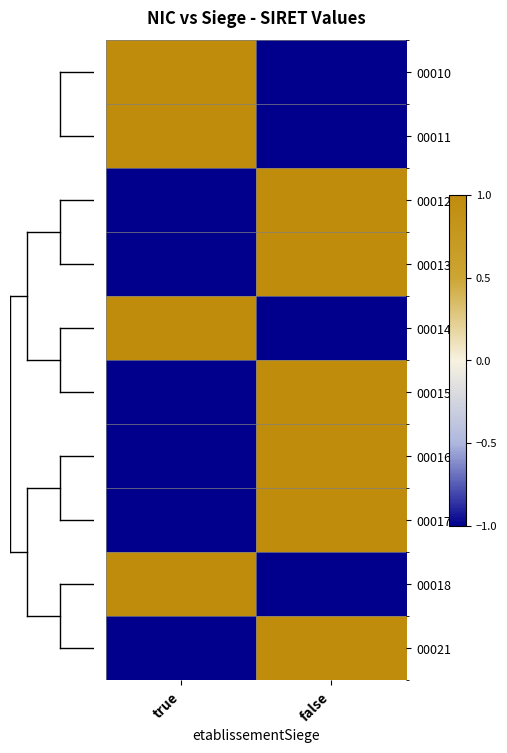

Reading left to right, transcribe all the data shown in this chart.

00010: true=1	false=-1
00011: true=1	false=-1
00012: true=-1	false=1
00013: true=-1	false=1
00014: true=1	false=-1
00015: true=-1	false=1
00016: true=-1	false=1
00017: true=-1	false=1
00018: true=1	false=-1
00021: true=-1	false=1